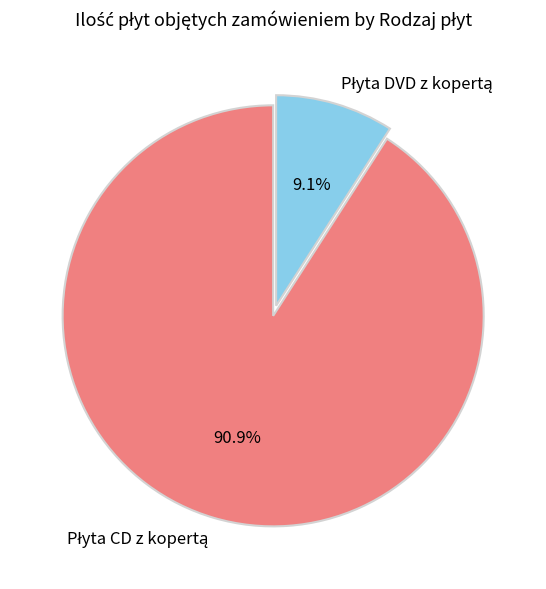

Does any single category account for the majority?

Yes